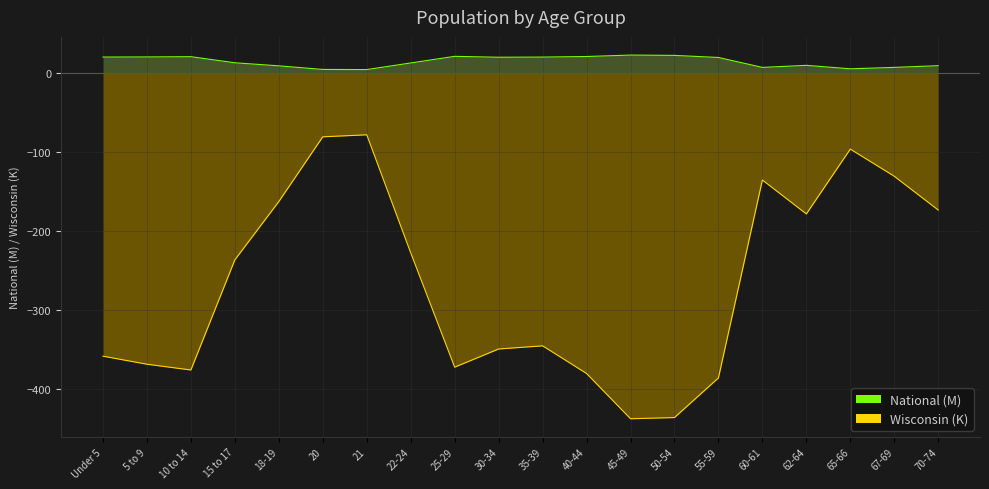

At which label does National reach its minimum?

21